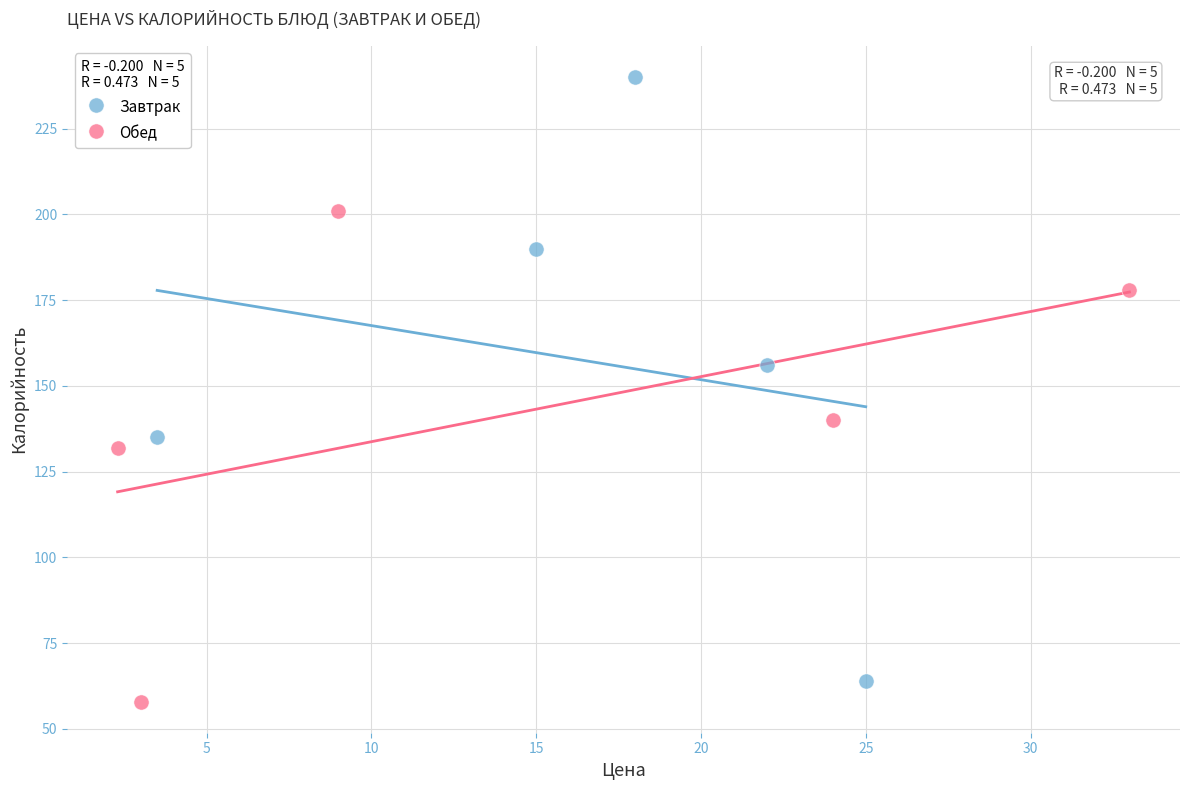

Which series contains the highest Y value?

Завтрак